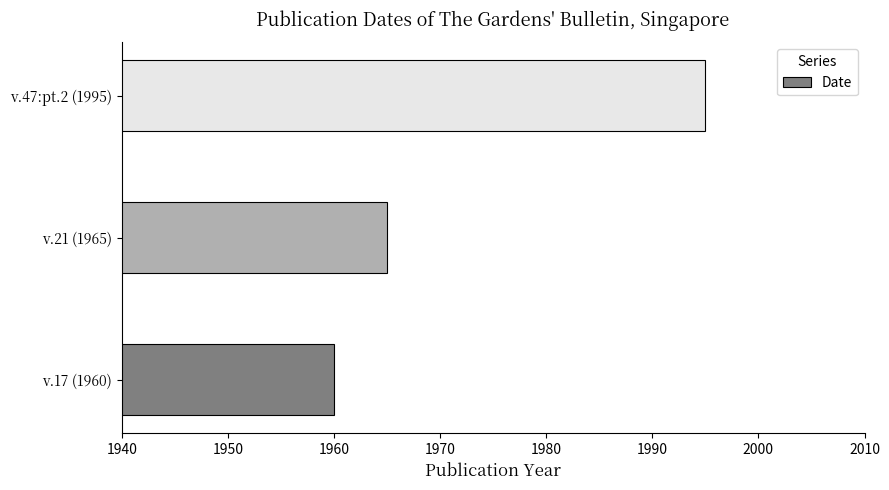

The chart shows a value of 660 at v.47:pt.2 (1995). True or false?

False